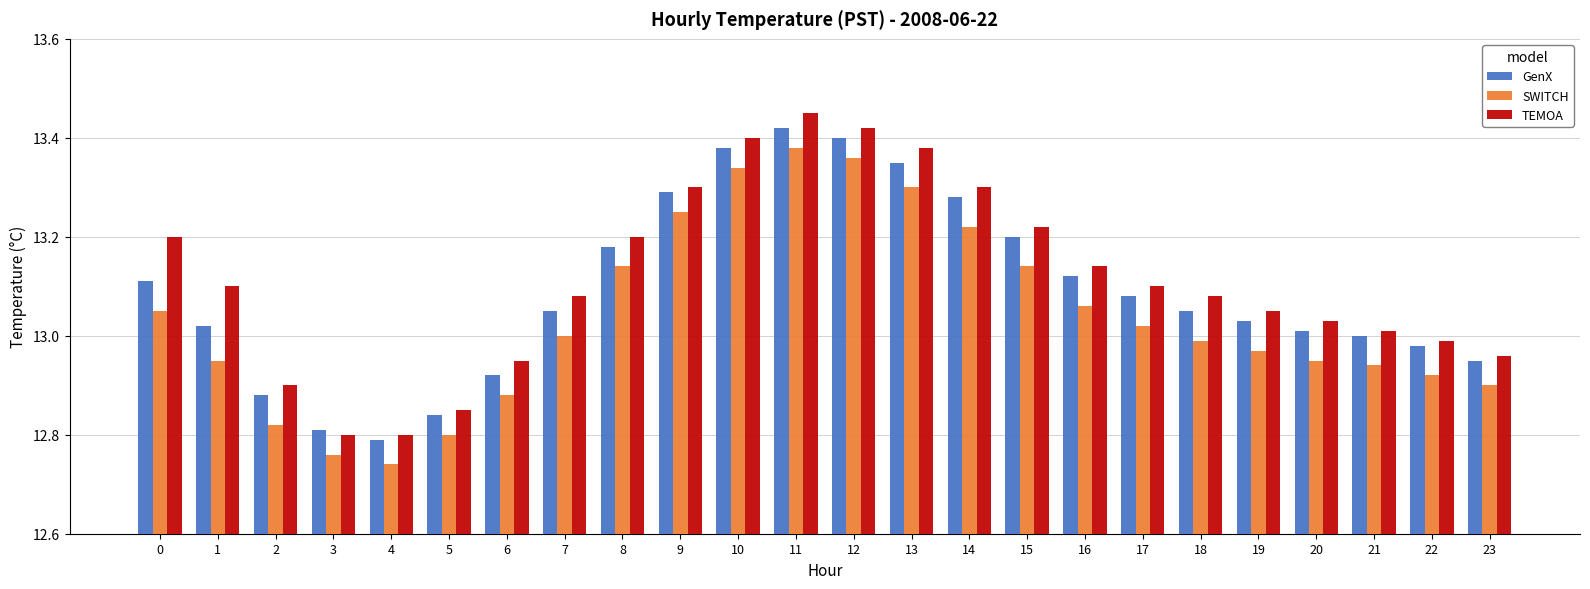

What is the sum of the GenX values at 16 and 18?

26.2